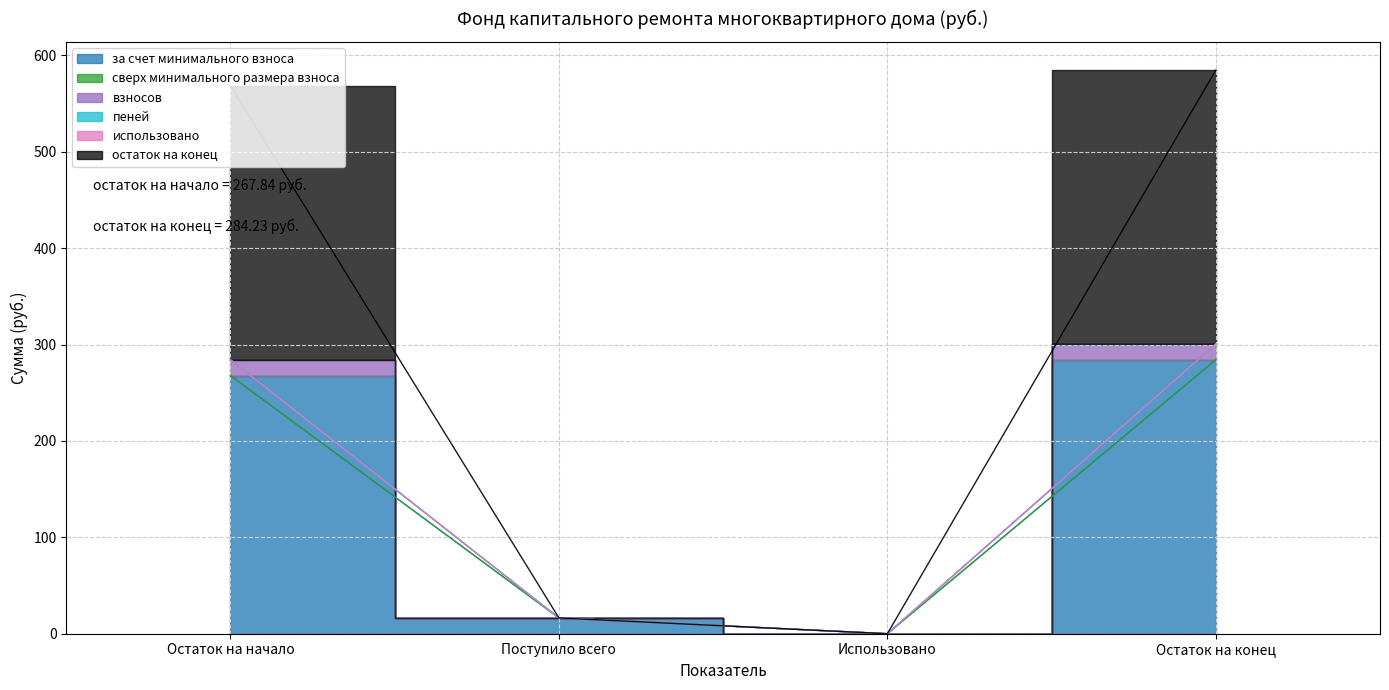

At which category does за счет минимального взноса reach its first local valley?

Использовано